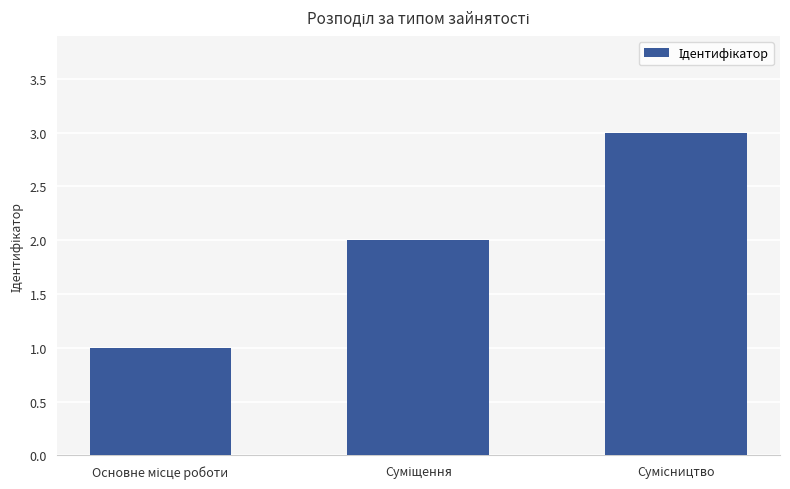

What is the maximum value shown in the chart?

3